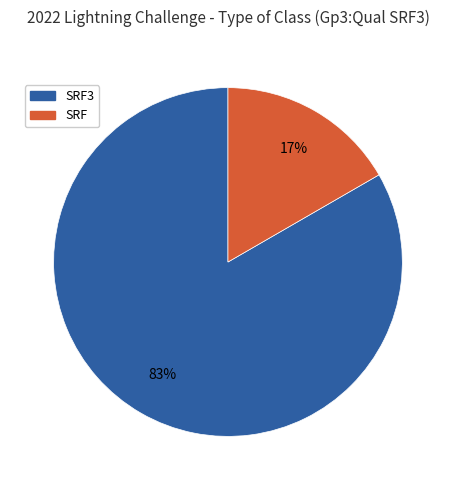

Which category has the biggest portion of the pie?

SRF3